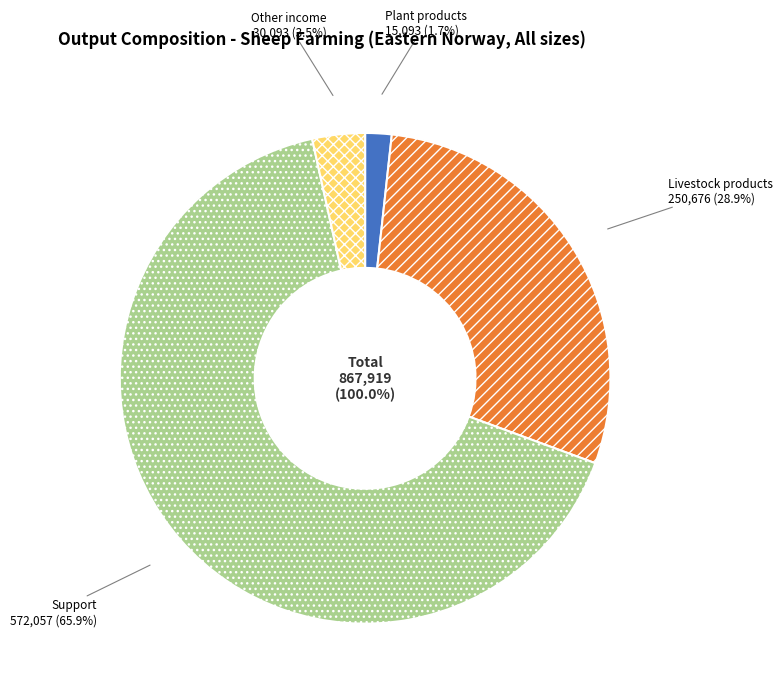

How many segments does this pie chart have?

4